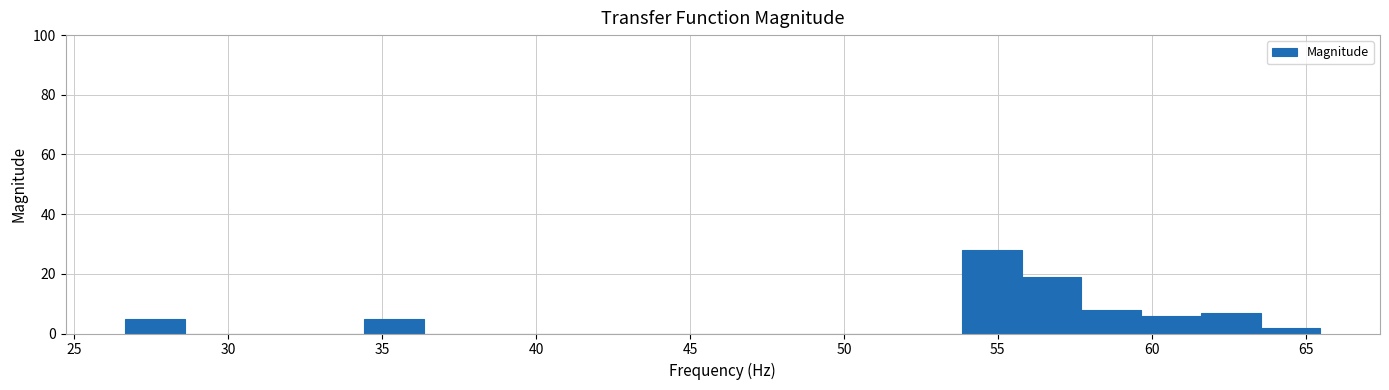

Read against the x-axis, roughly where is the centre of the tallest bar?

55.0